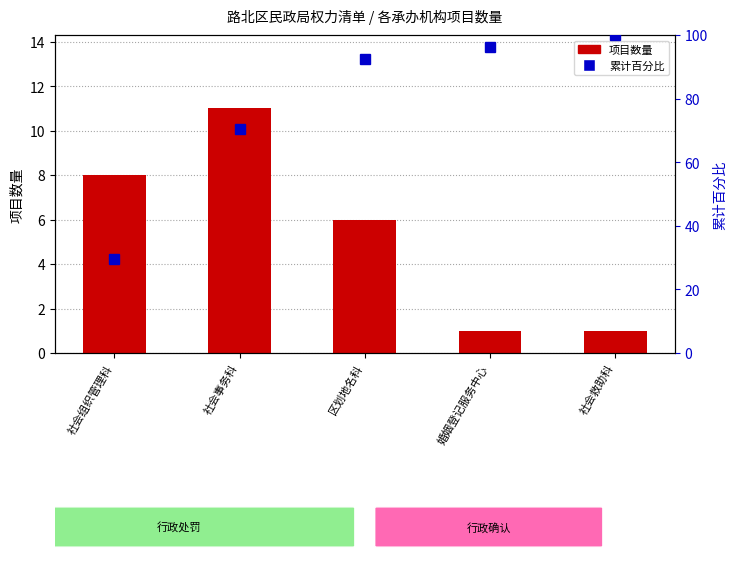

Reading right to left, list all the values displayed in this chart.

项目数量: 社会救助科=1.0	婚姻登记服务中心=1.0	区划地名科=6.0	社会事务科=11.0	社会组织管理科=8.0
累计百分比: 社会救助科=100.0	婚姻登记服务中心=96.3	区划地名科=92.6	社会事务科=70.4	社会组织管理科=29.6